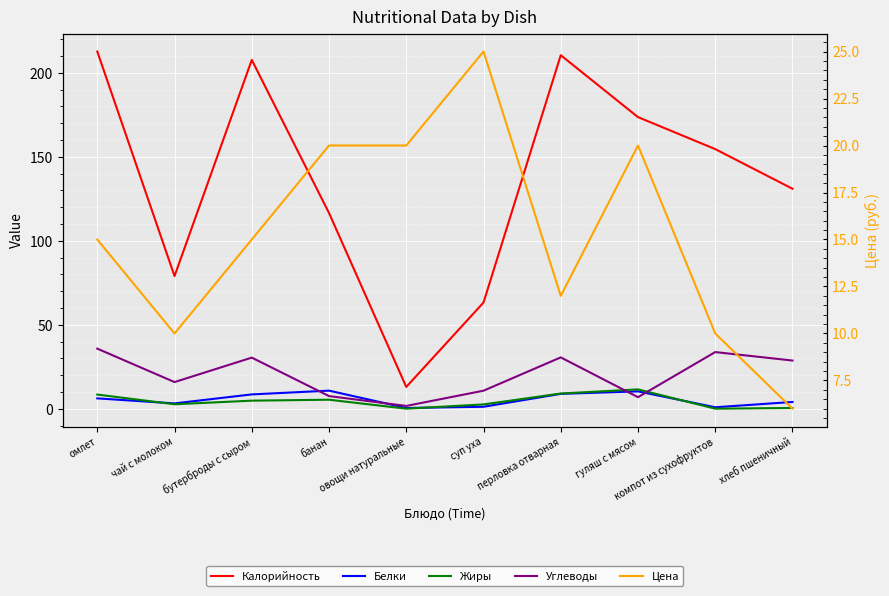

Count the number of data series in this chart.

5